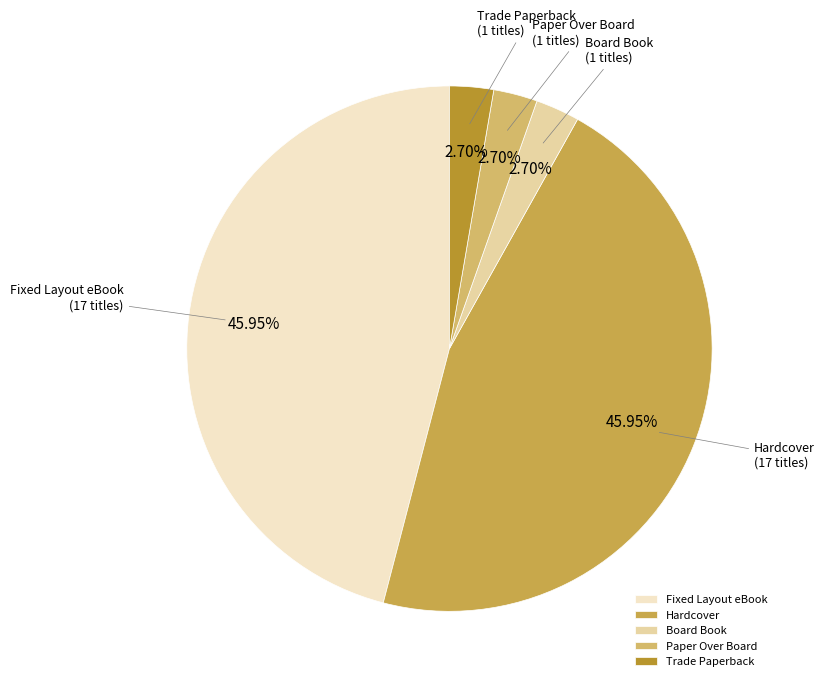

To the nearest percent, what is the combined percentage of Fixed Layout eBook and Board Book?

49%